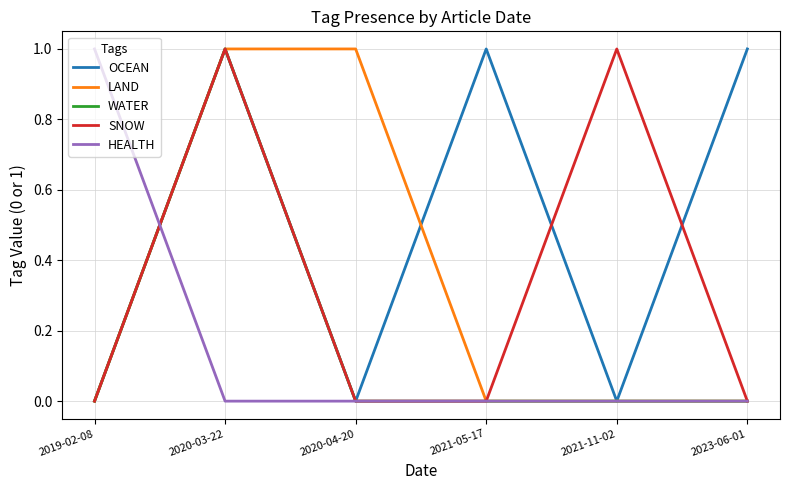

True or false: HEALTH and OCEAN intersect in this chart.

True